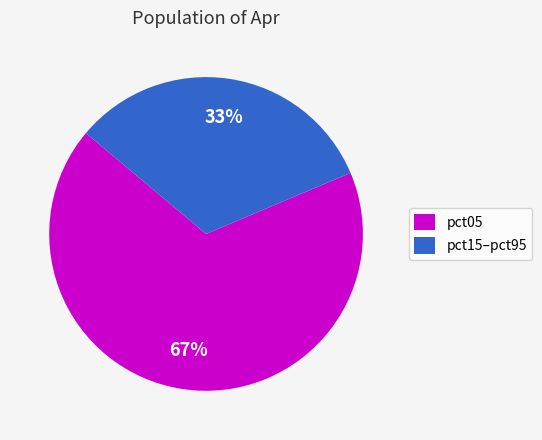

How many slices are in this pie chart?

2